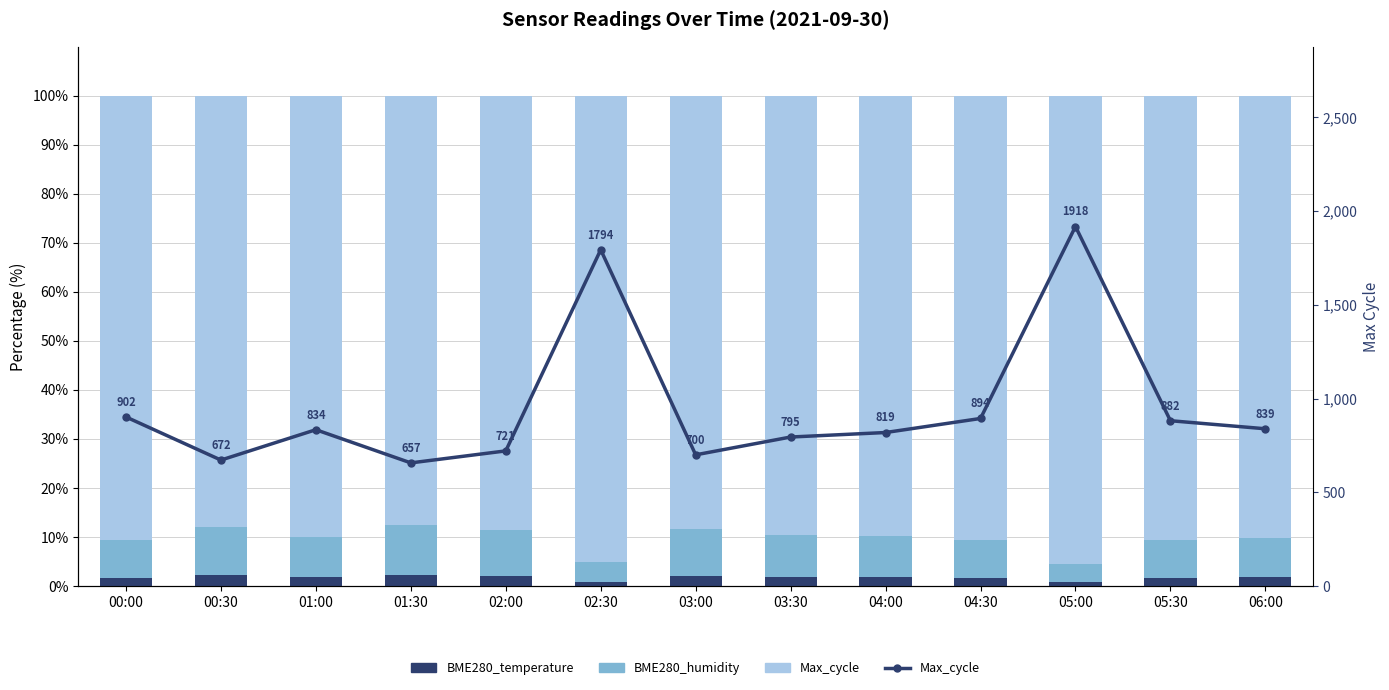

What is the sum of all Max_cycle (line) values?

12427.0